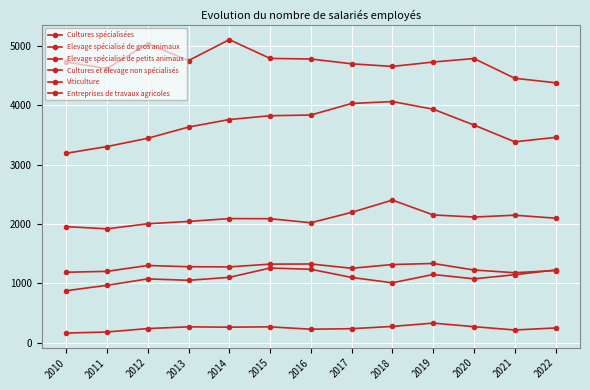

Does the chart have visible grid lines?

Yes